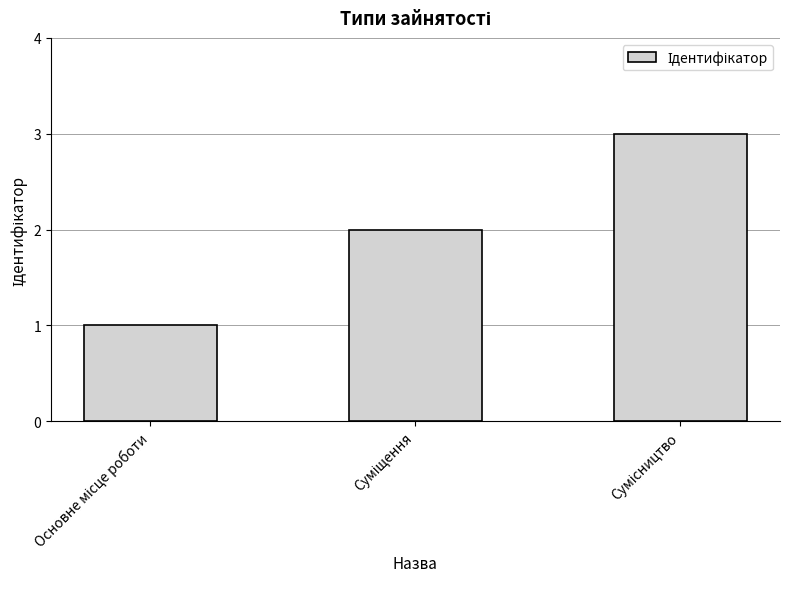

What is the greatest value displayed?

3